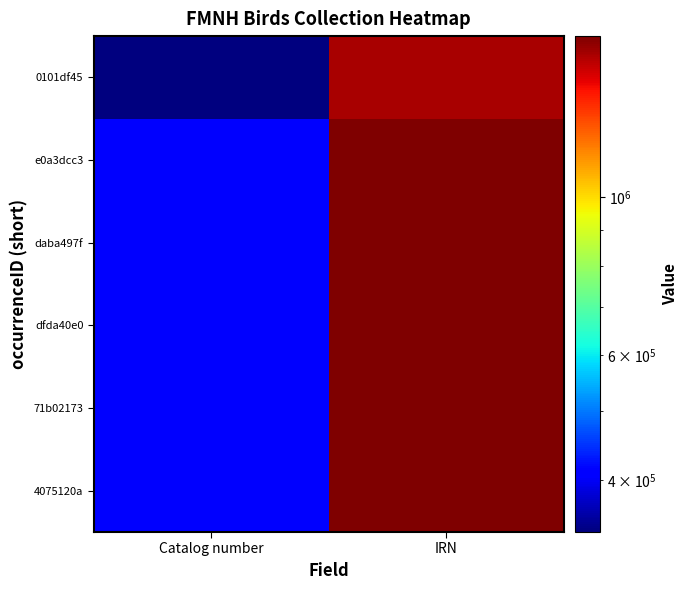

At how many categories does at least one series exceed 1582231?

1